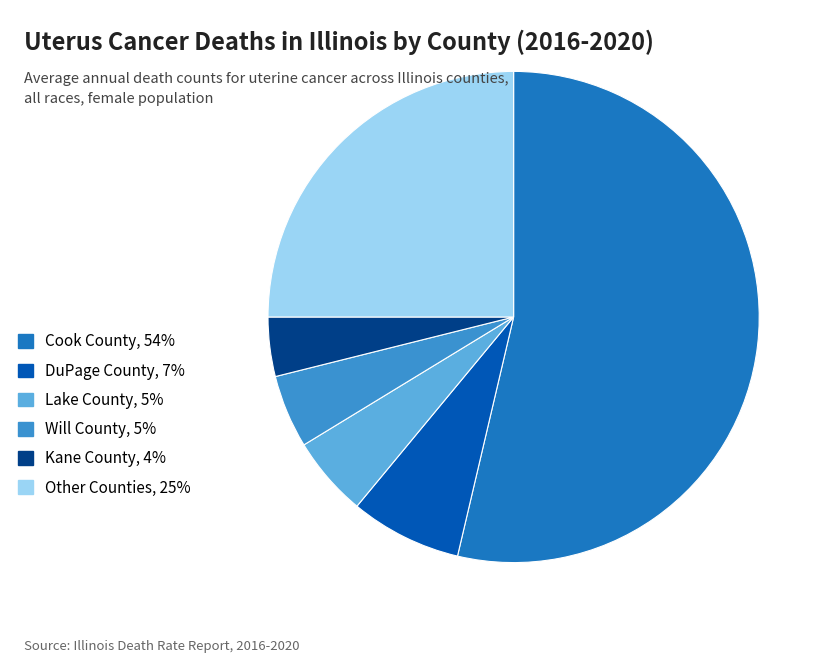

What is the largest slice in the pie chart?

Cook County, 54%